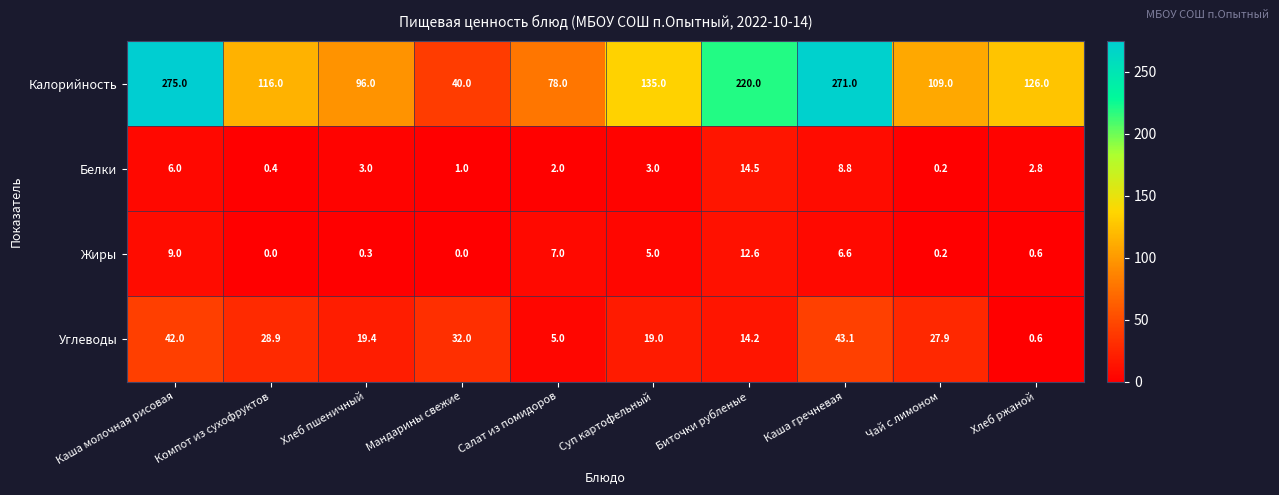

What is the total value across all series at Хлеб ржаной?

130.0